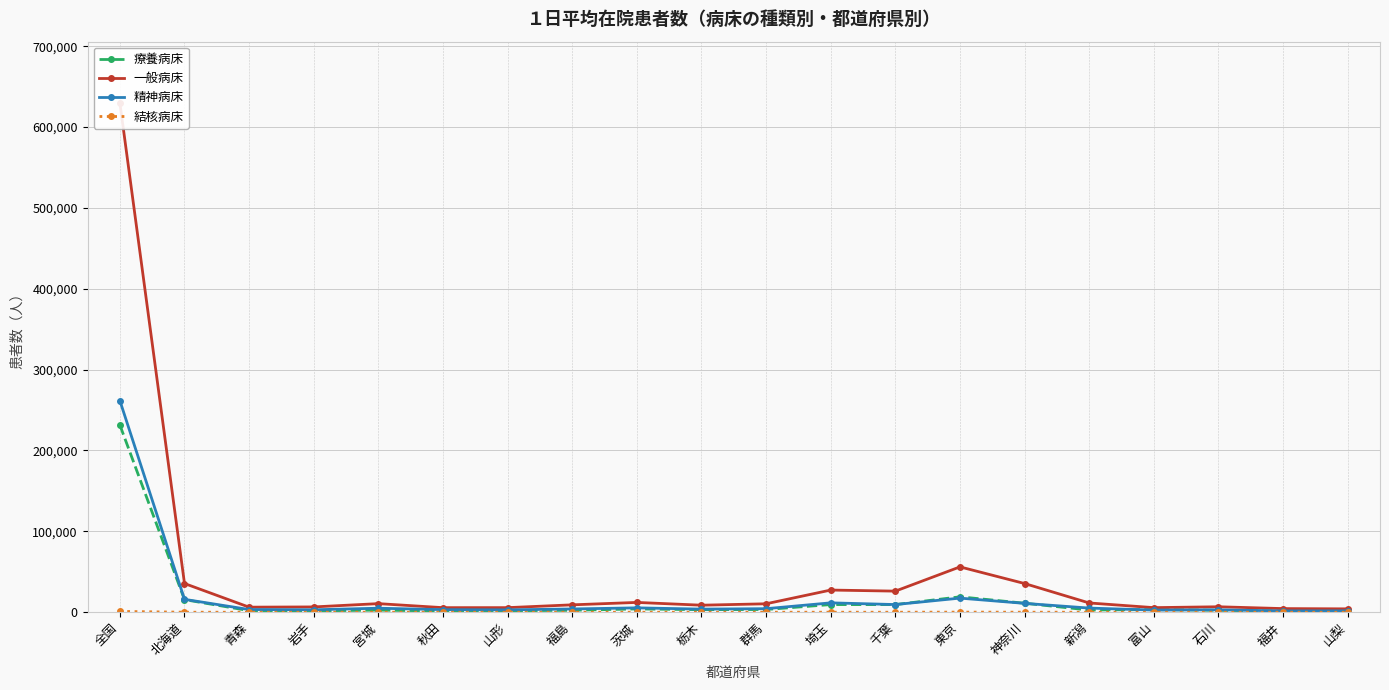

What is the difference between the 一般病床 values at 山梨 and 全国?

625769